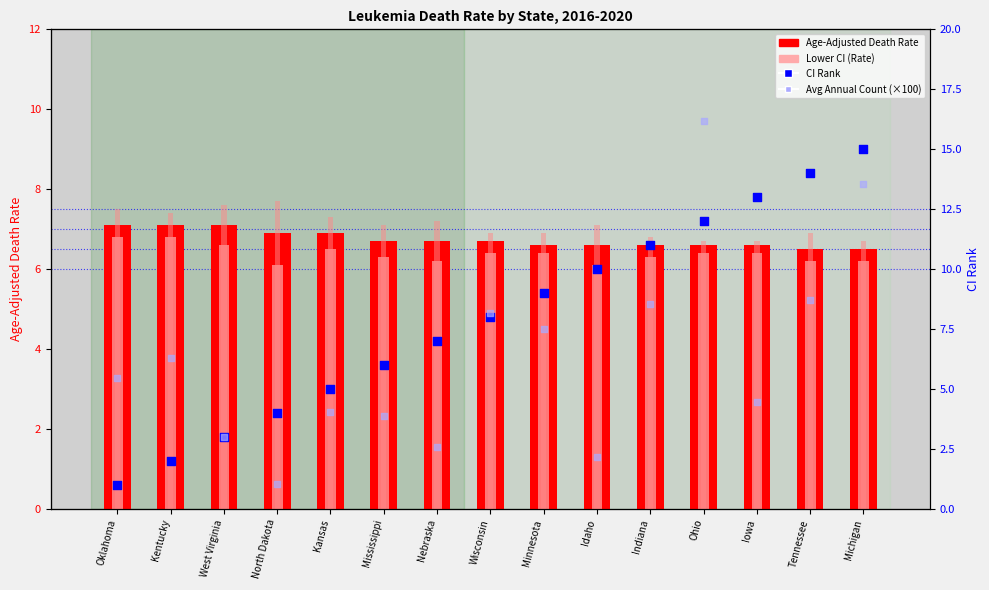

Which series has the largest total across all categories?

CI Rank